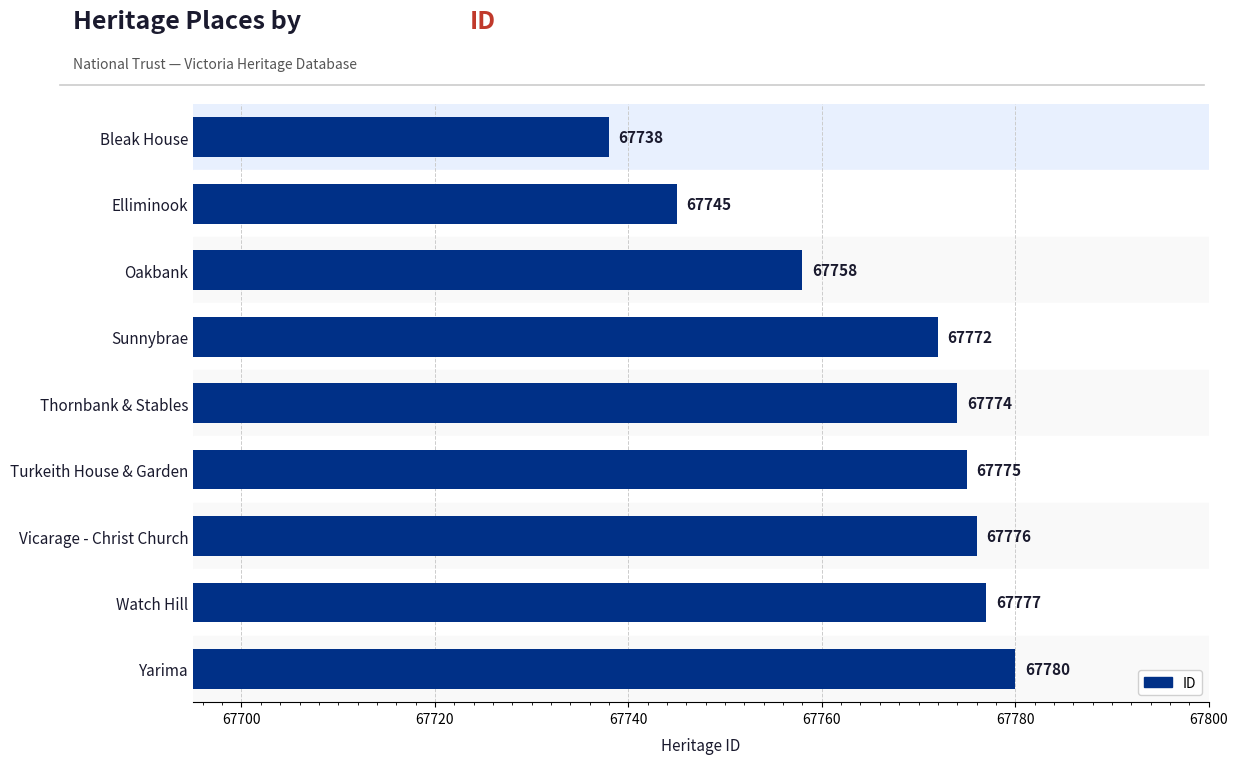

How many bars are there in total?

9